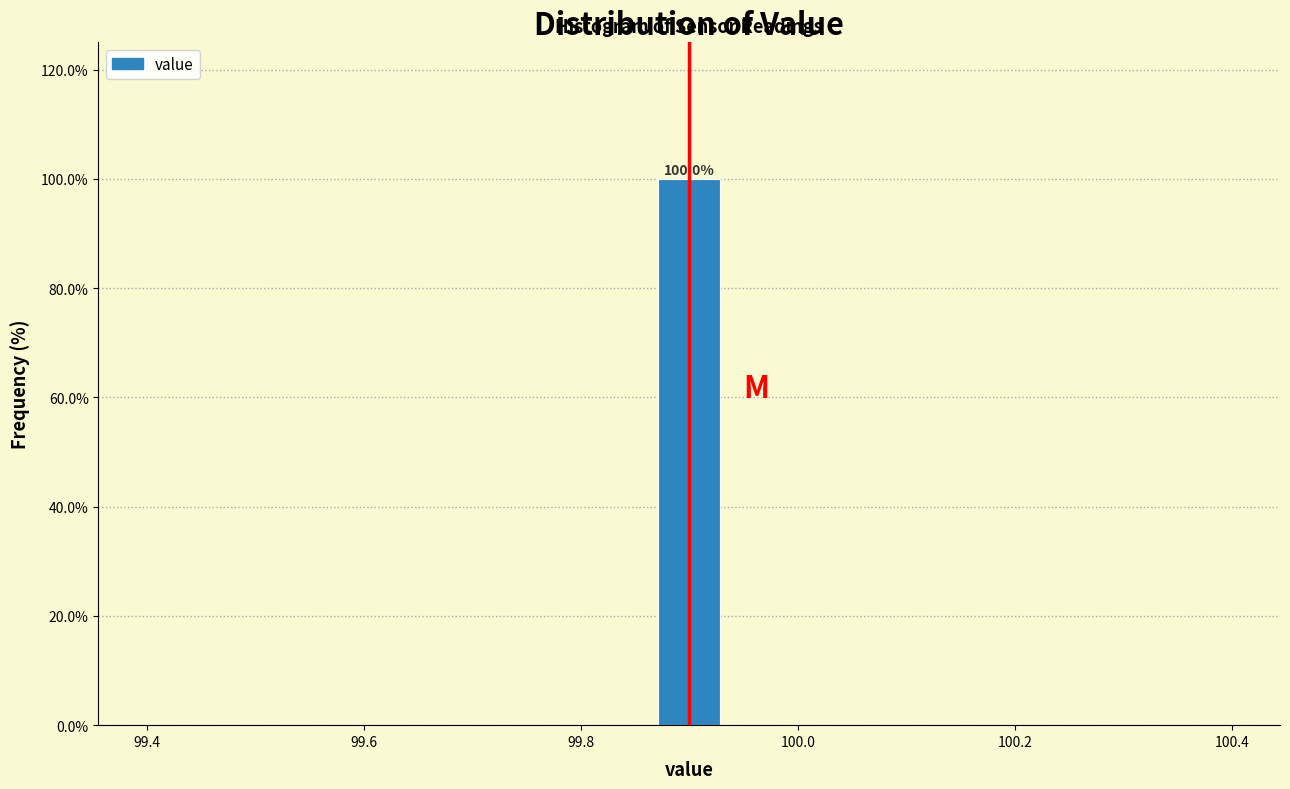

Read against the x-axis, roughly where is the centre of the tallest bar?

99.90